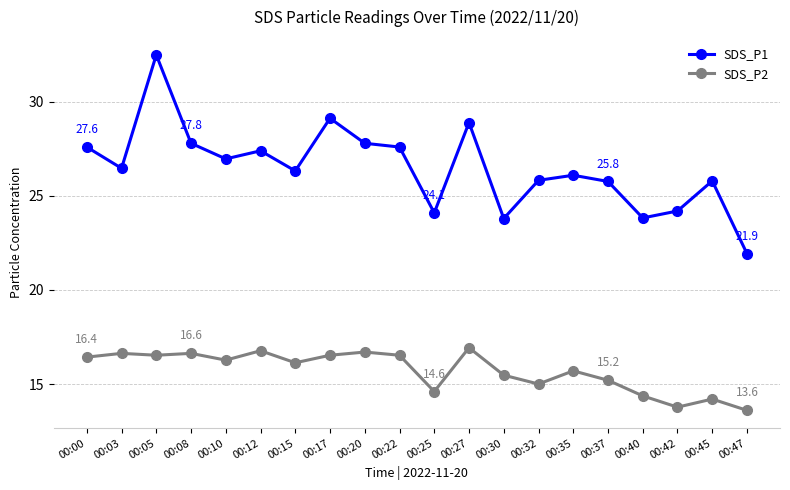

What is the value of the SDS_P1 point at the 2nd from the left?

26.5